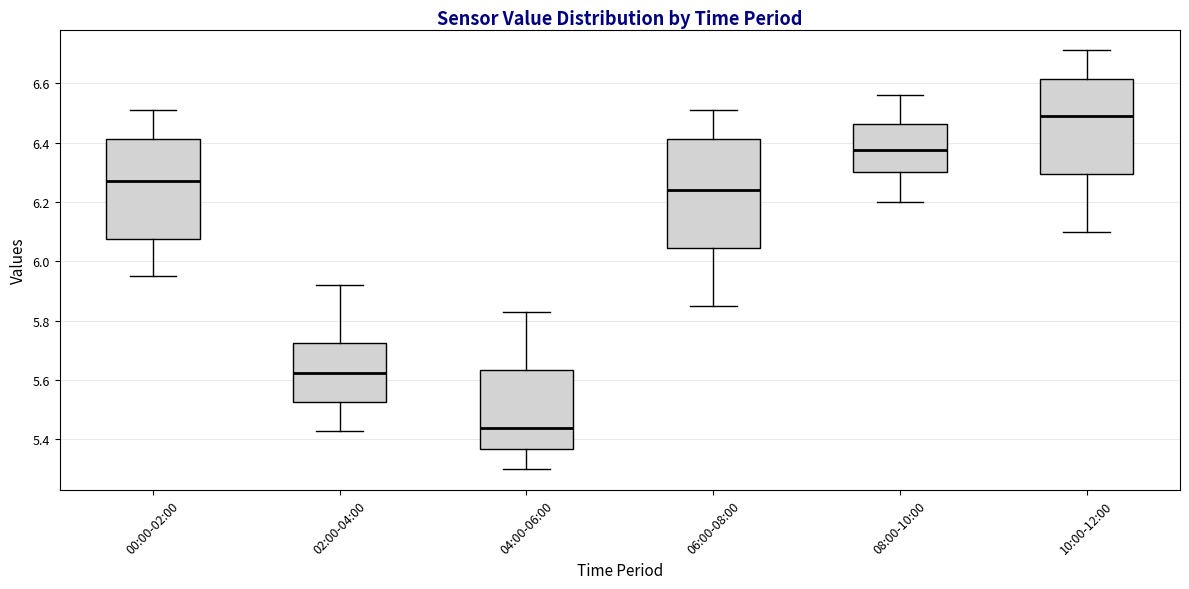

Comparing the boxes themselves (not the whiskers), which one is the tallest?

06:00-08:00